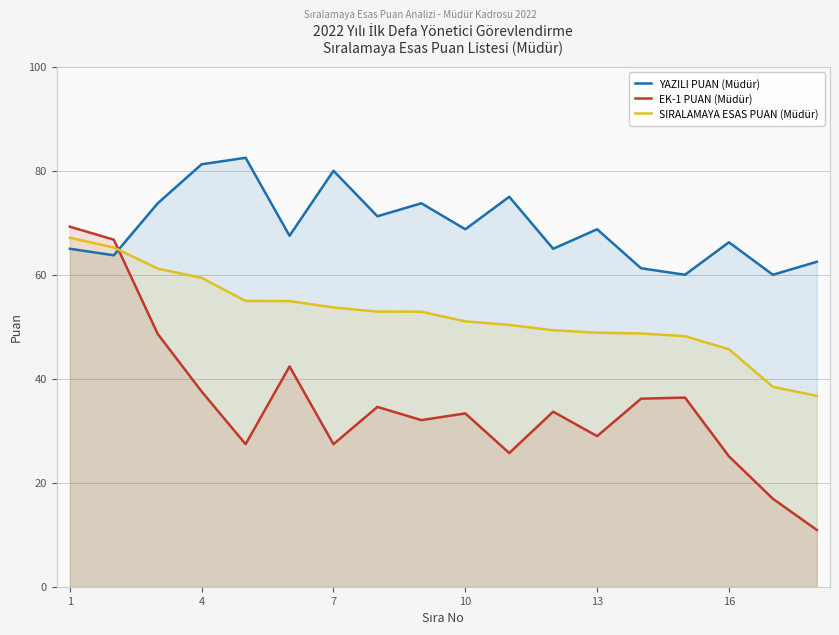

Count the number of categories in the chart.

18